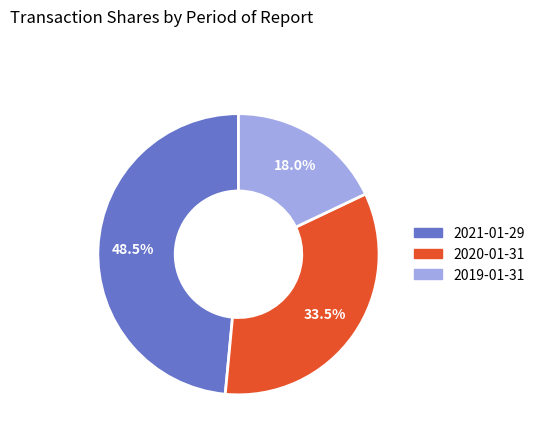

Approximately how many times larger is the value at 2020-01-31 compared to 2021-01-29?

0.7